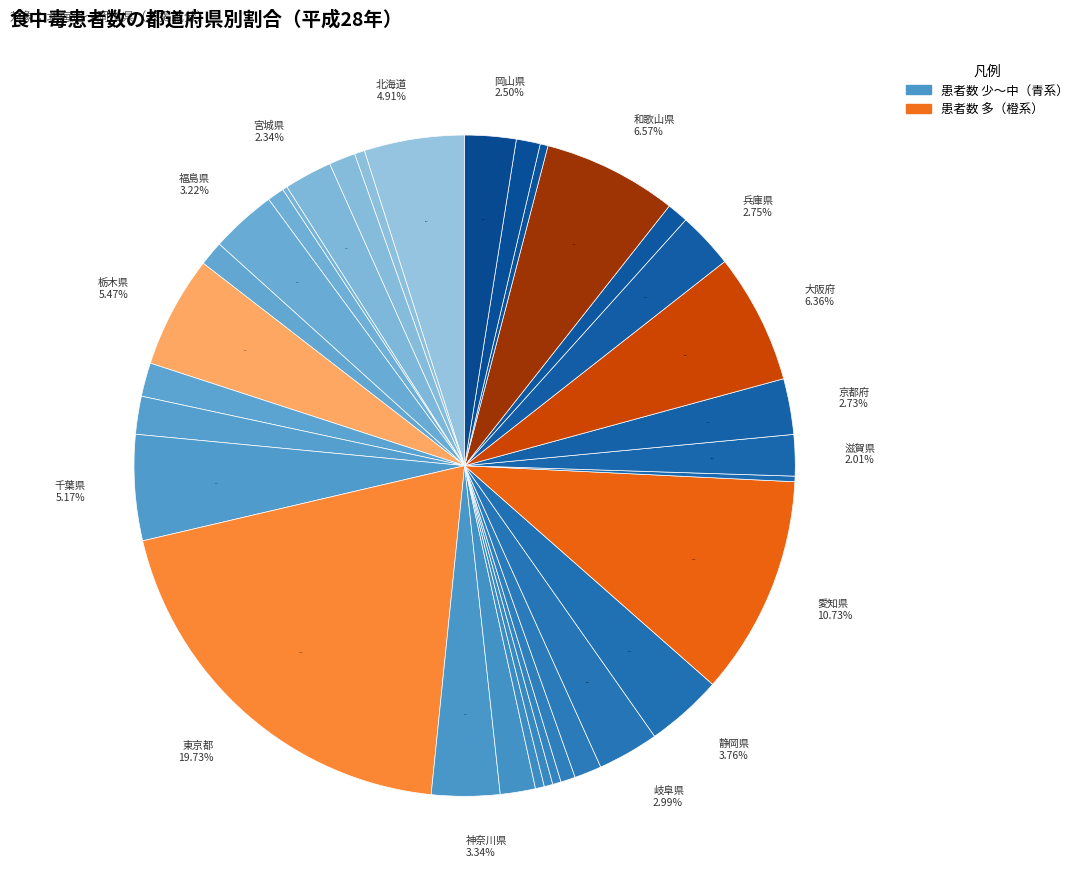

How many slices are in this pie chart?

33